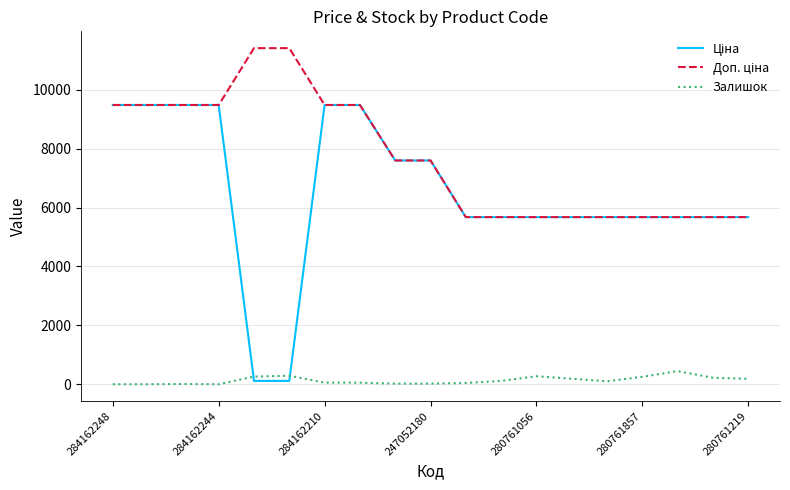

What is the highest value of the Залишок series?

447.0